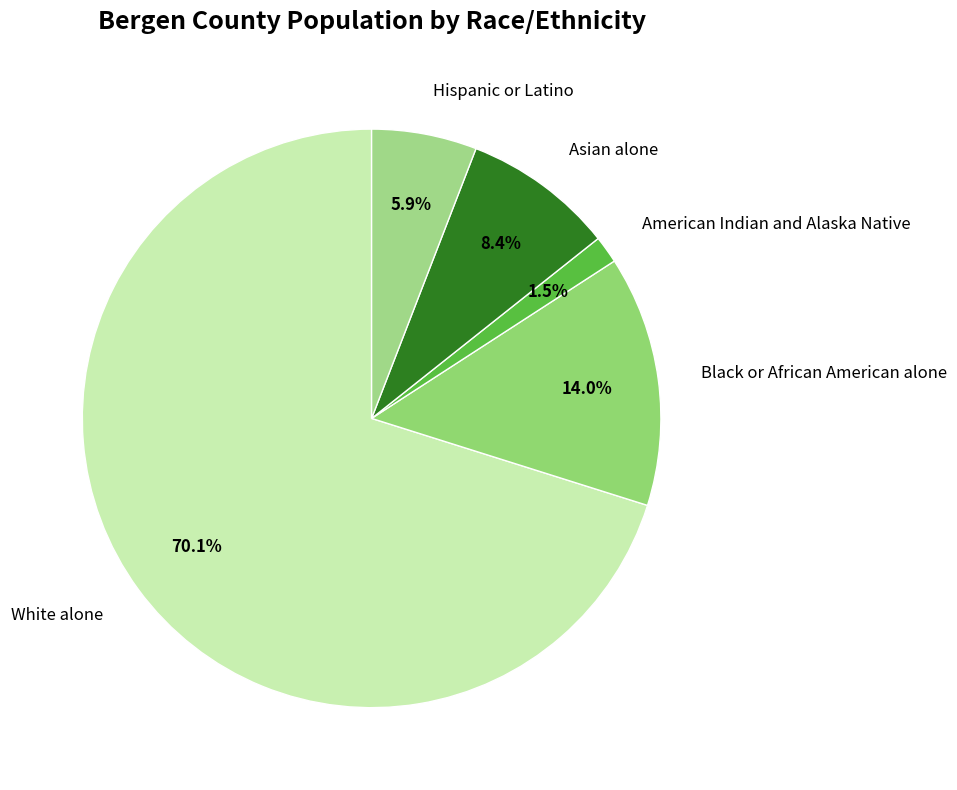

Which has a higher value, White alone or American Indian and Alaska Native?

White alone